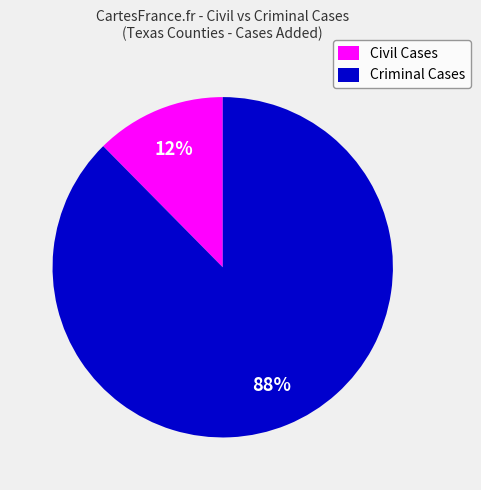

Which slice is the smallest?

Civil Cases